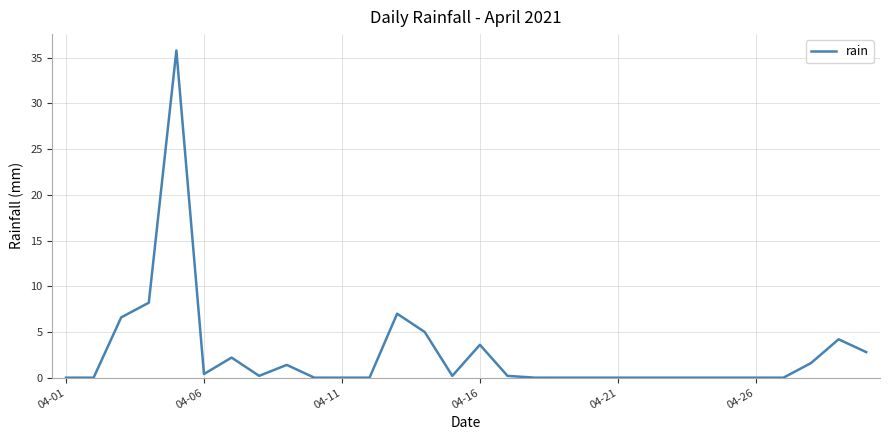

What is the greatest value displayed?

35.8